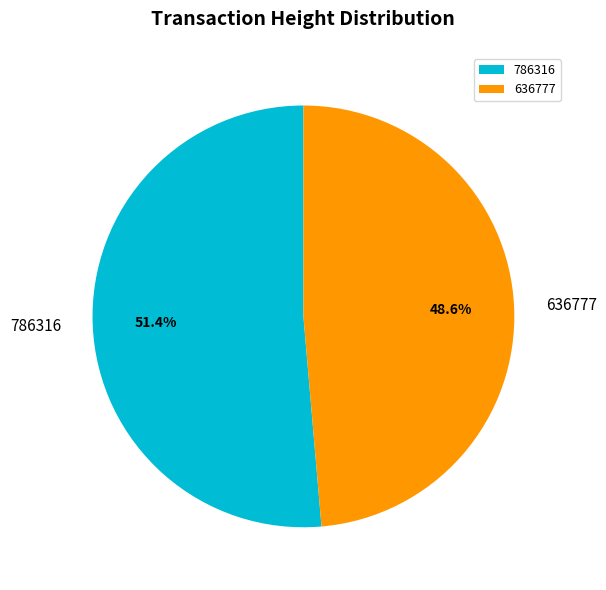

Rank the categories by value from lowest to highest.

636777, 786316